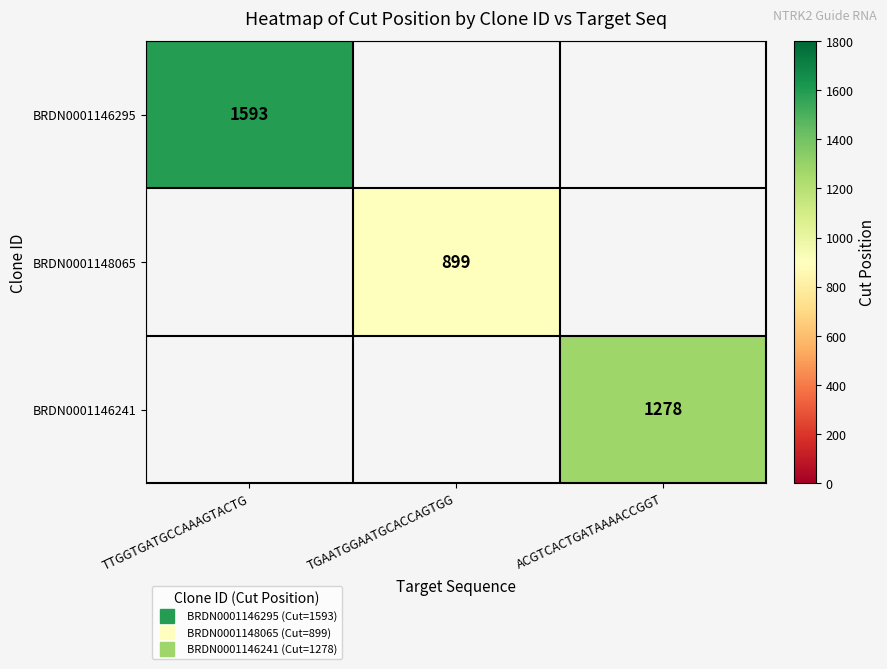

At which label is BRDN0001146295 closest to 1593?

TTGGTGATGCCAAAGTACTG